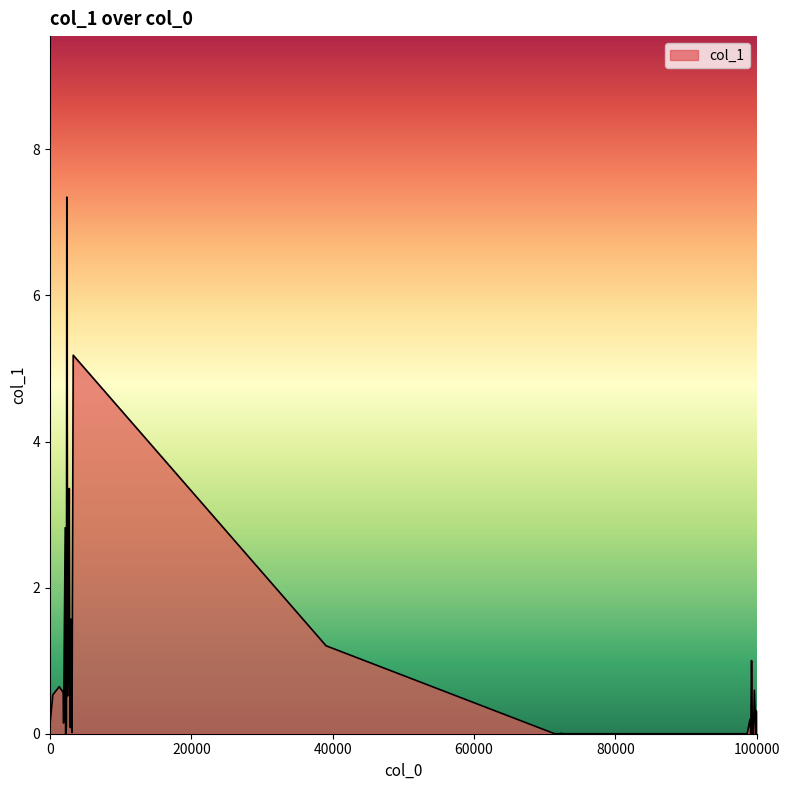

What is the maximum value shown in the chart?

7.3